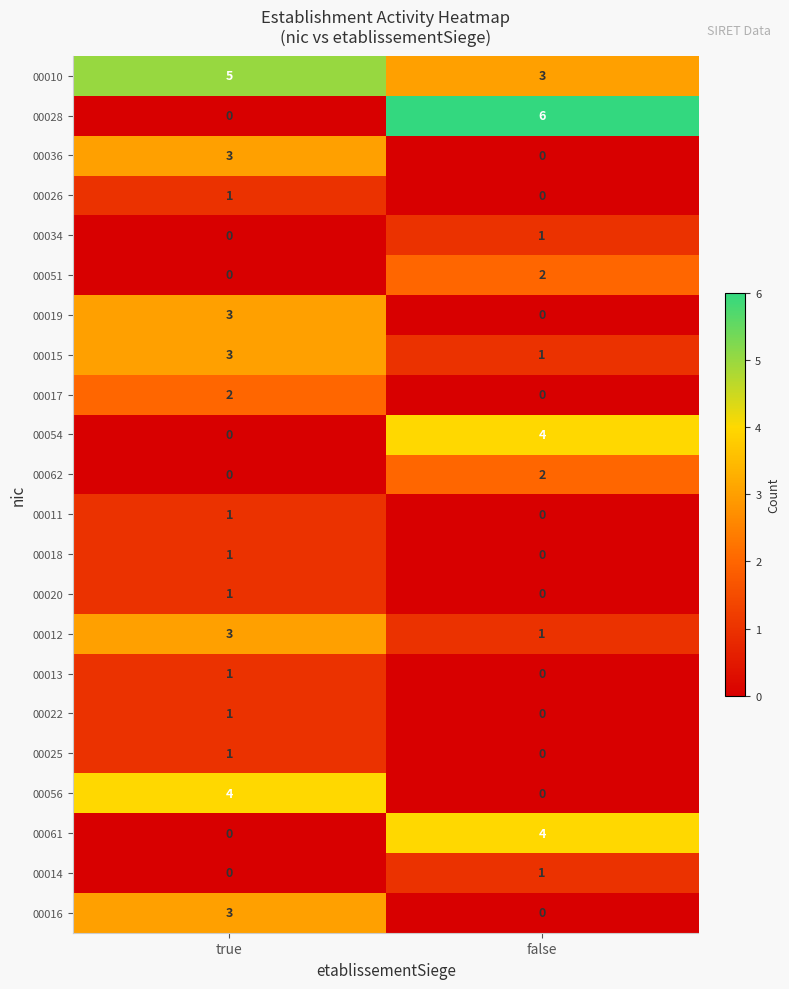

Is it true that 00062 equals 0 at true?

True